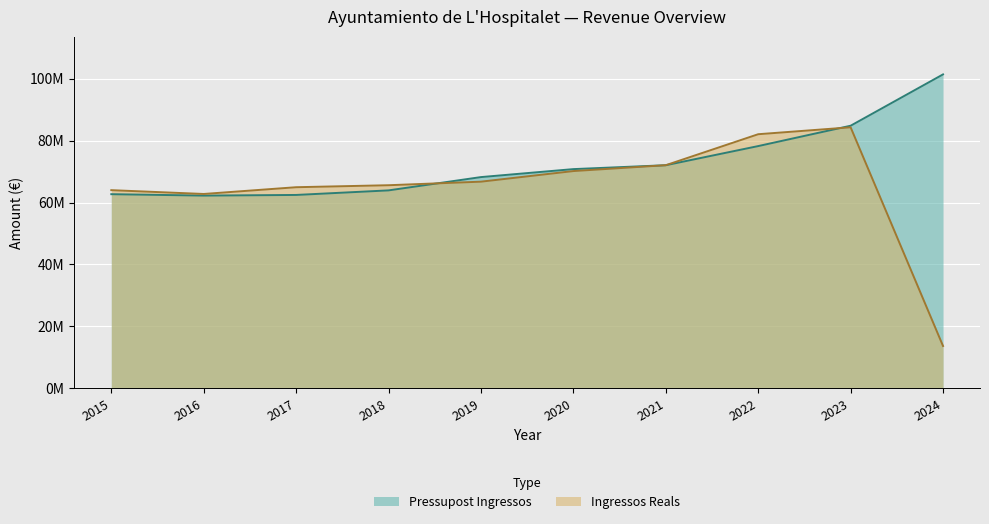

What is the difference between the maximum and minimum values in the Ingressos Reals series?

70698948.7